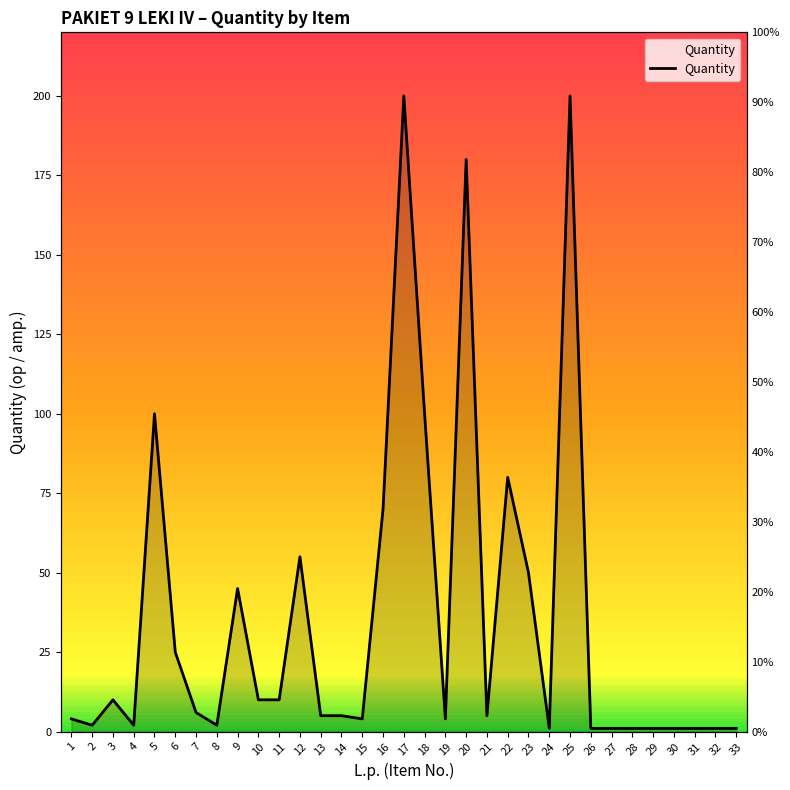

What is the change in value from 13 to 32?

-4